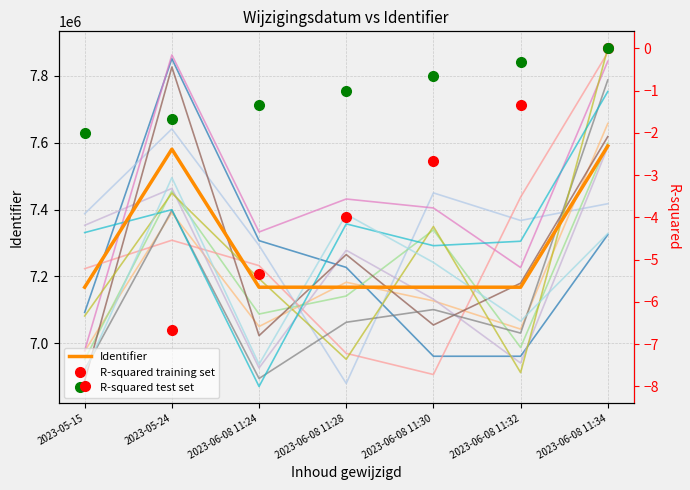

List the labels in order of value, smallest first.

2023-05-15, 2023-06-08 11:24, 2023-06-08 11:28, 2023-06-08 11:30, 2023-06-08 11:32, 2023-05-24, 2023-06-08 11:34